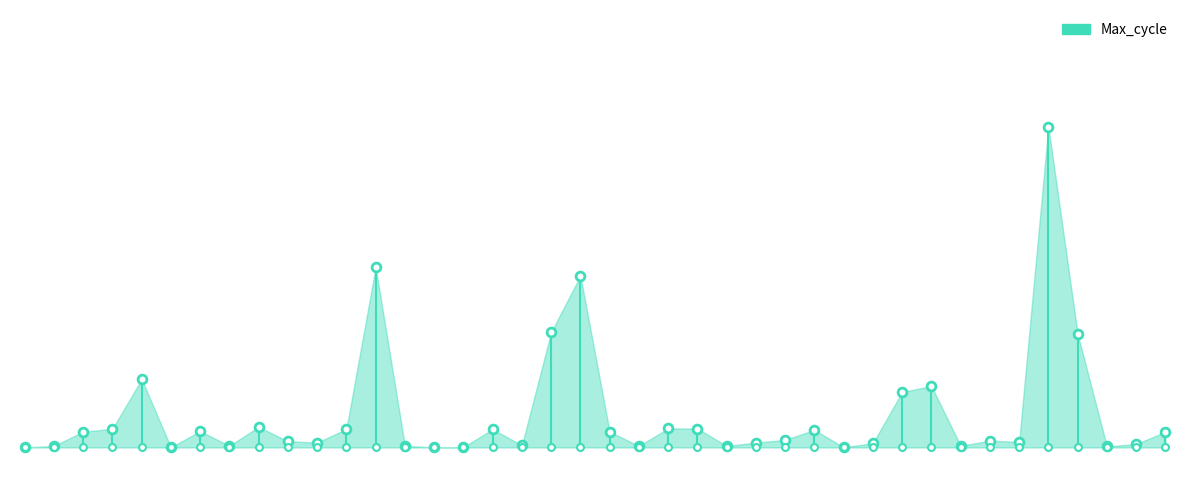

Approximately how many times larger is the value at 00:34 compared to 00:25?

1.0